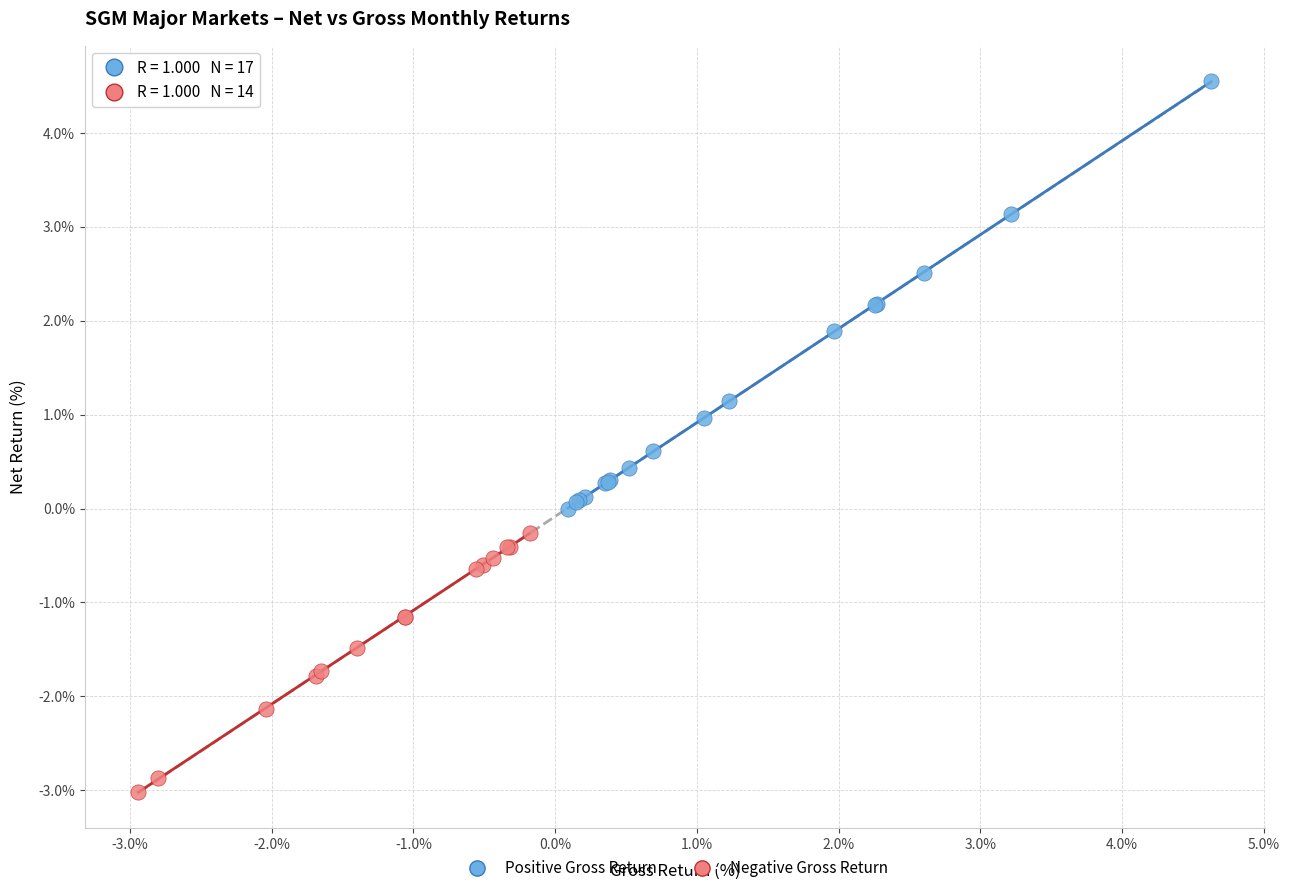

Which series reaches the maximum Y coordinate?

Positive Gross Return